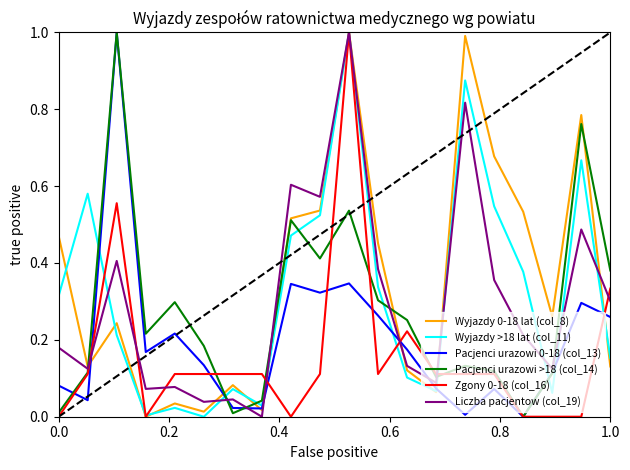

What is the greatest value displayed?

1.0